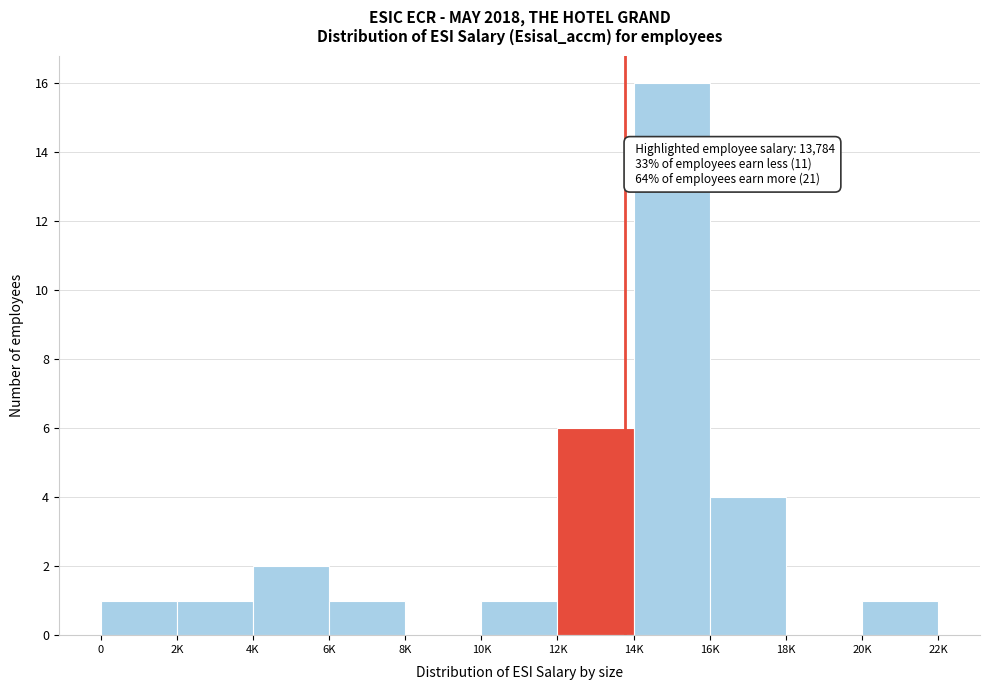

Reading right to left, what are all the values shown in this chart?

20K=1	18K=0	16K=4	14K=16	12K=6	10K=1	8K=0	6K=1	4K=2	2K=1	0=1